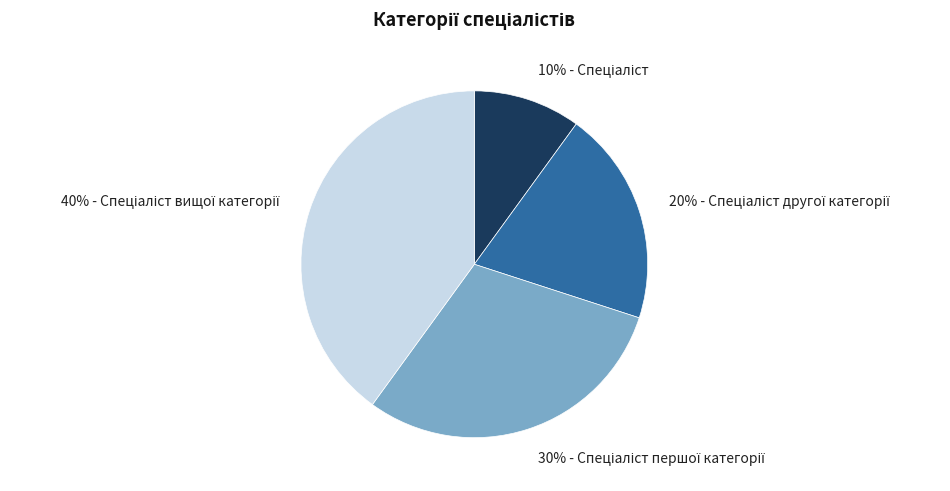

To the nearest percent, what is the average slice percentage?

25%